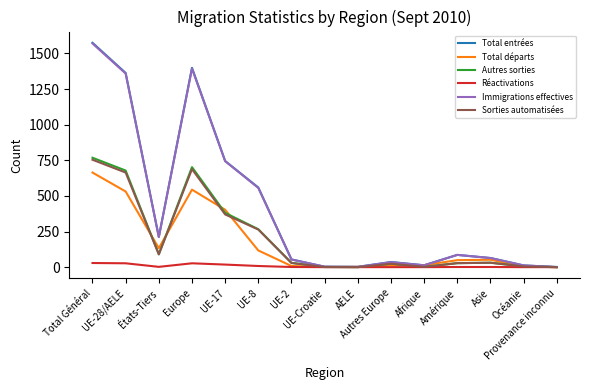

How many values in the Autres sorties series are below 30?

7